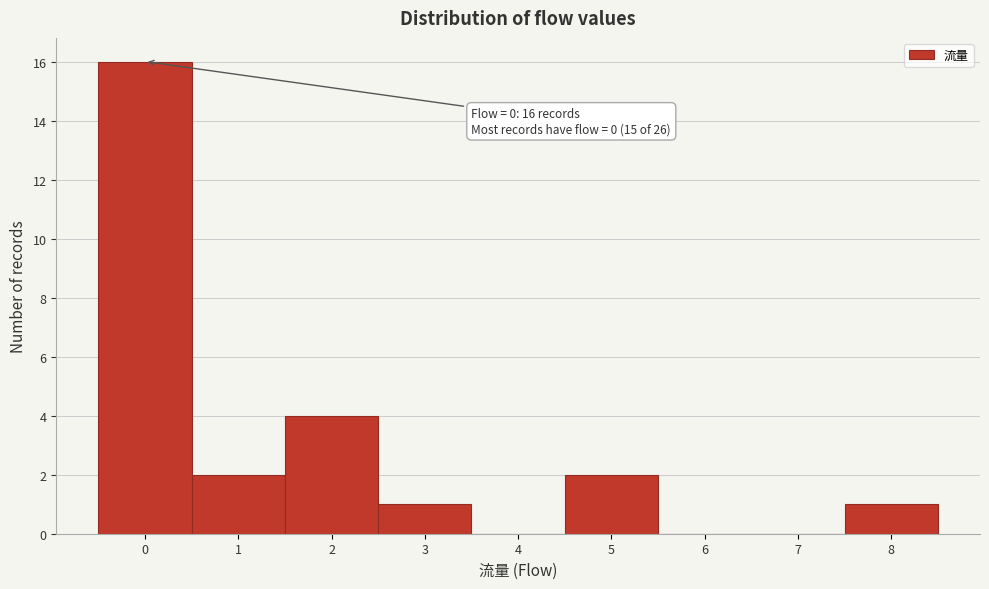

Over which range of the x-axis is the bar tallest?

-0.5 to 0.5